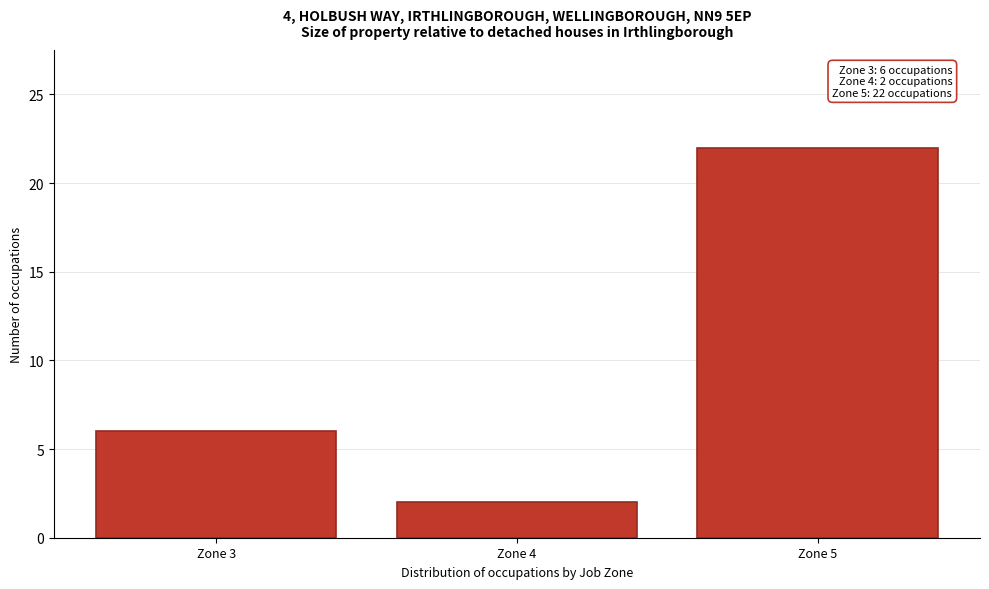

Which range on the x-axis has the tallest bar?

4.5 to 5.5